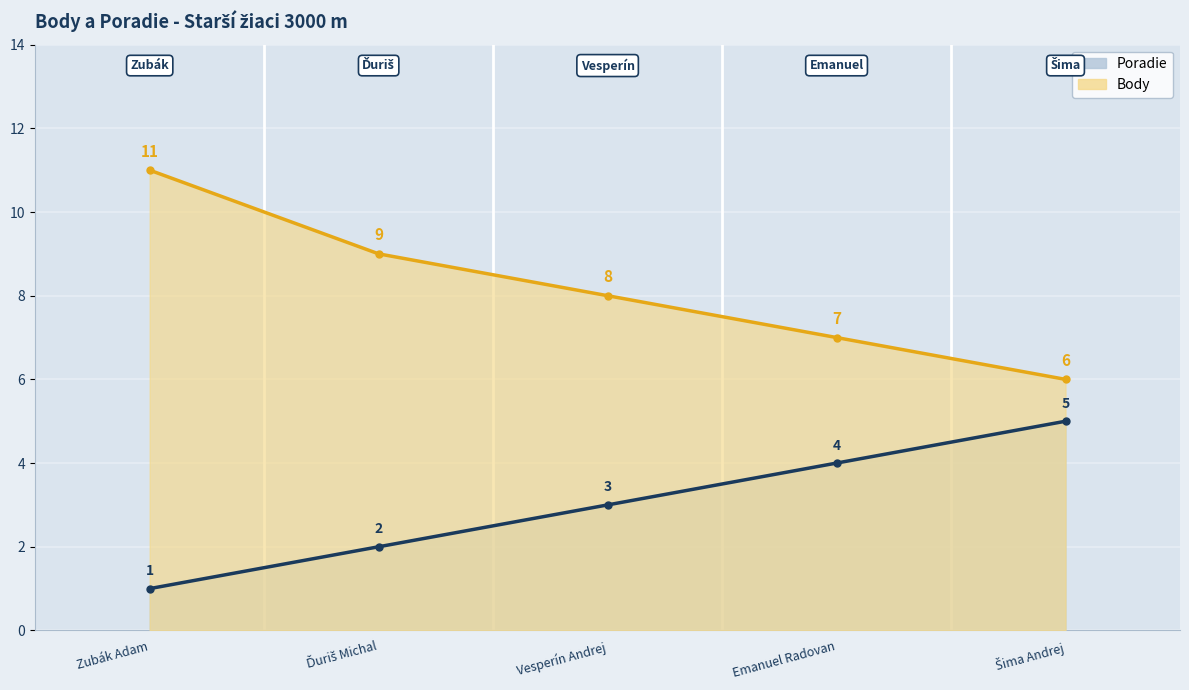

List the series in order of their peak value, highest first.

Body, Poradie